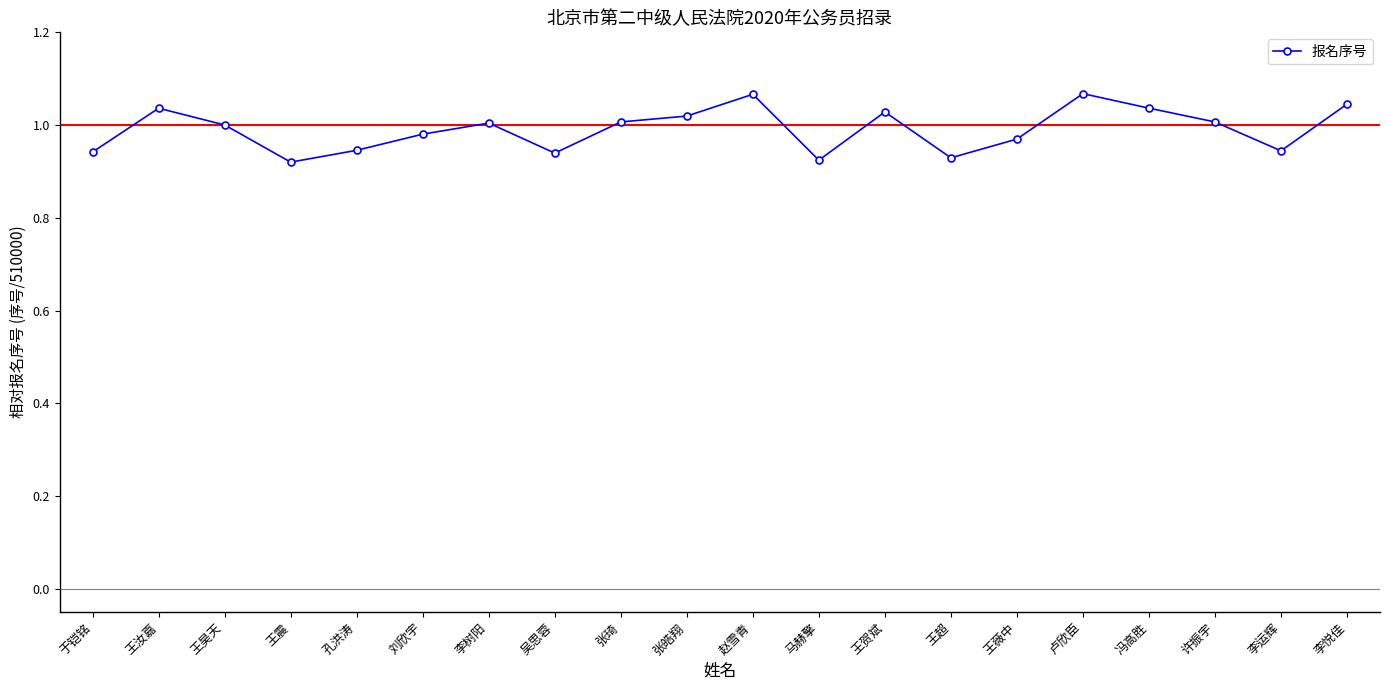

Is it true that the value at 王贺斌 is 1.8?

False